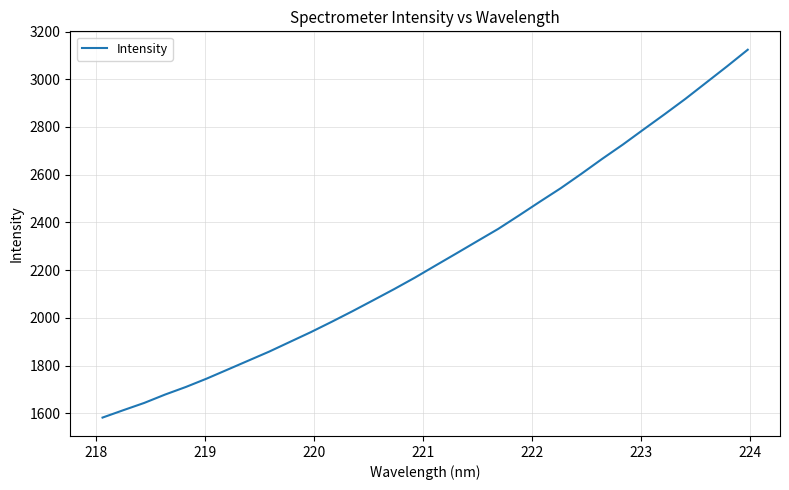

What is the maximum value shown in the chart?

3123.9